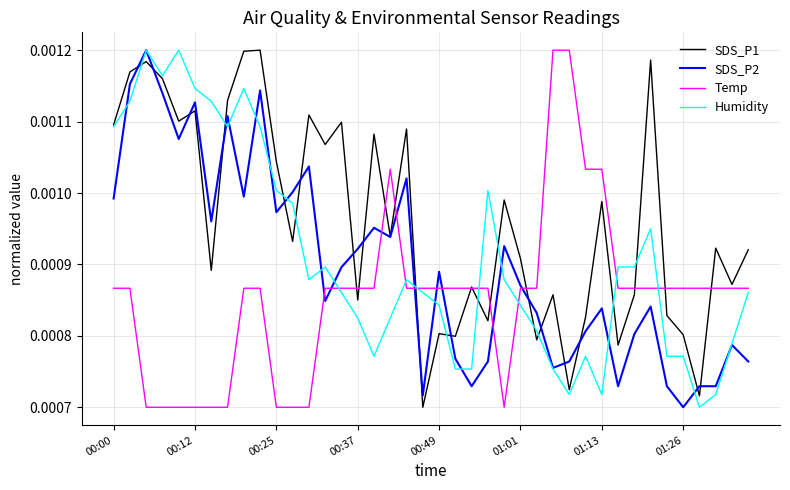

Which series has the largest total across all categories?

SDS_P1